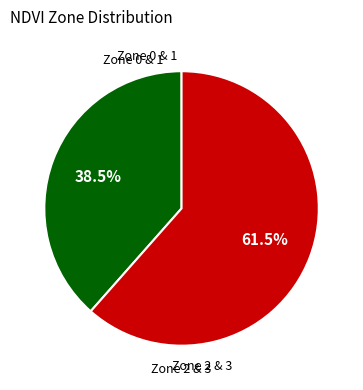

Does any single category account for the majority?

Yes